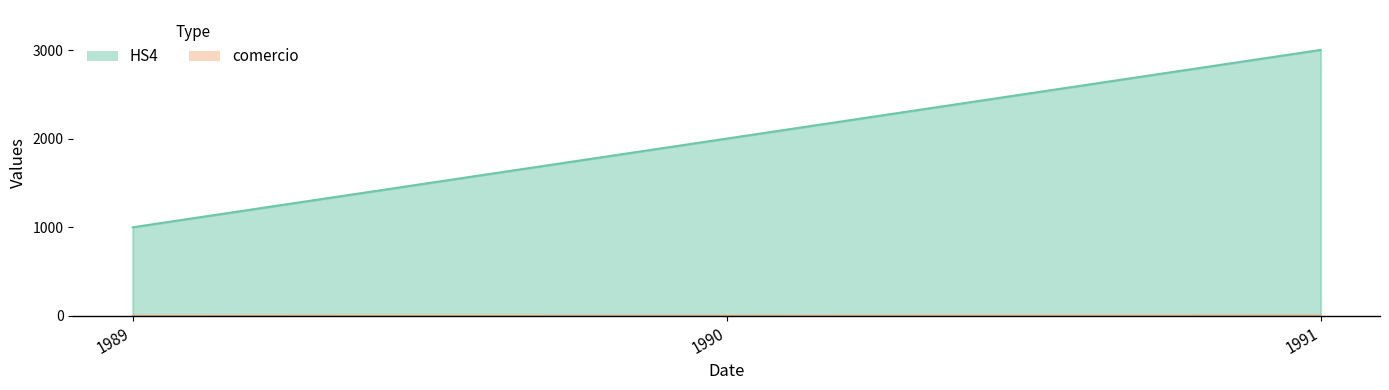

What is the total value across all series at 1990?

2004